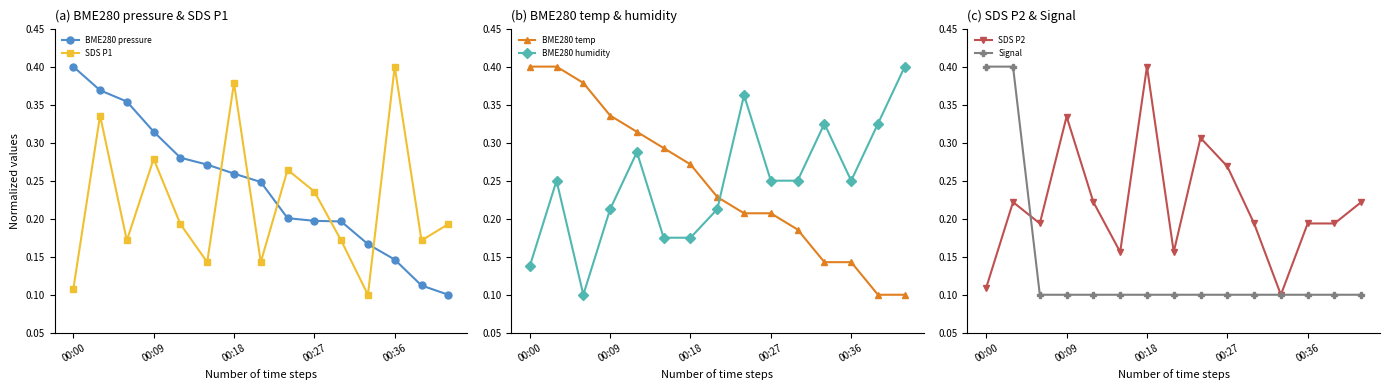

True or false: BME280 temp and BME280 humidity cross at least once.

True